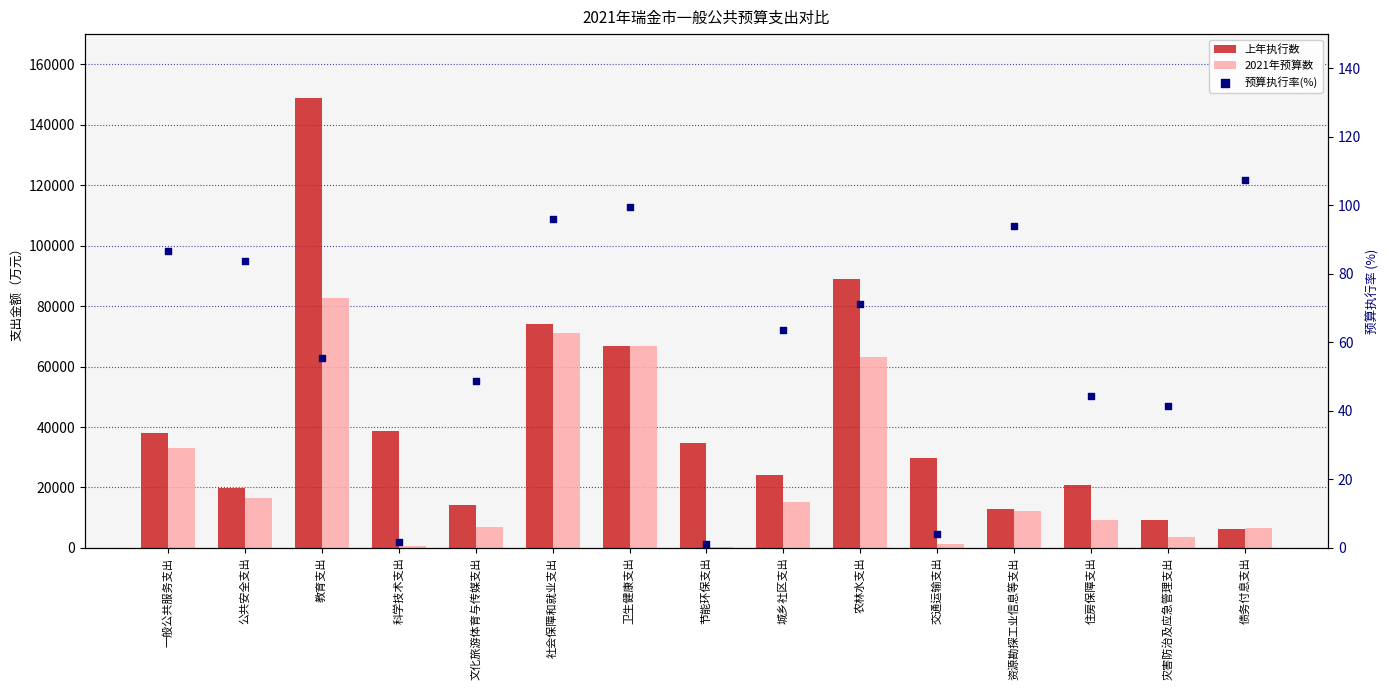

What is the total value across all series at 公共安全支出?

36493.9